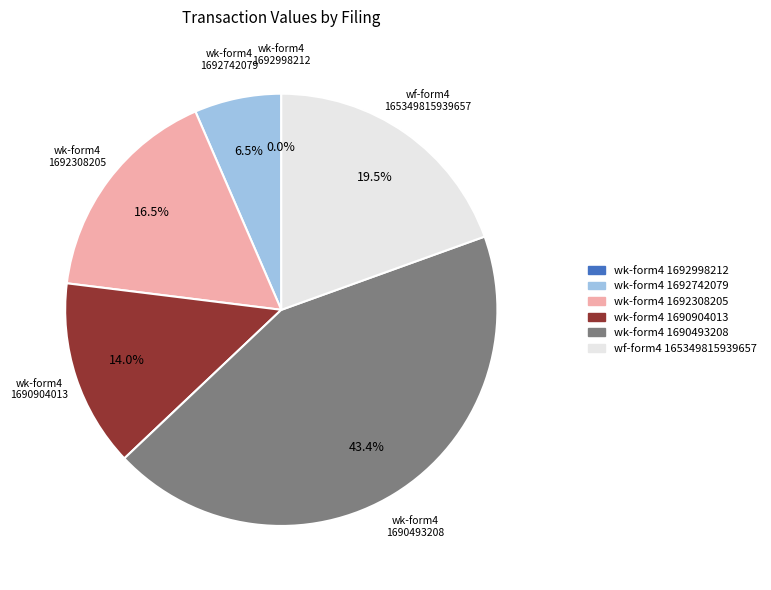

What percentage is NOT represented by wk-form4 1692742079?

93.5%